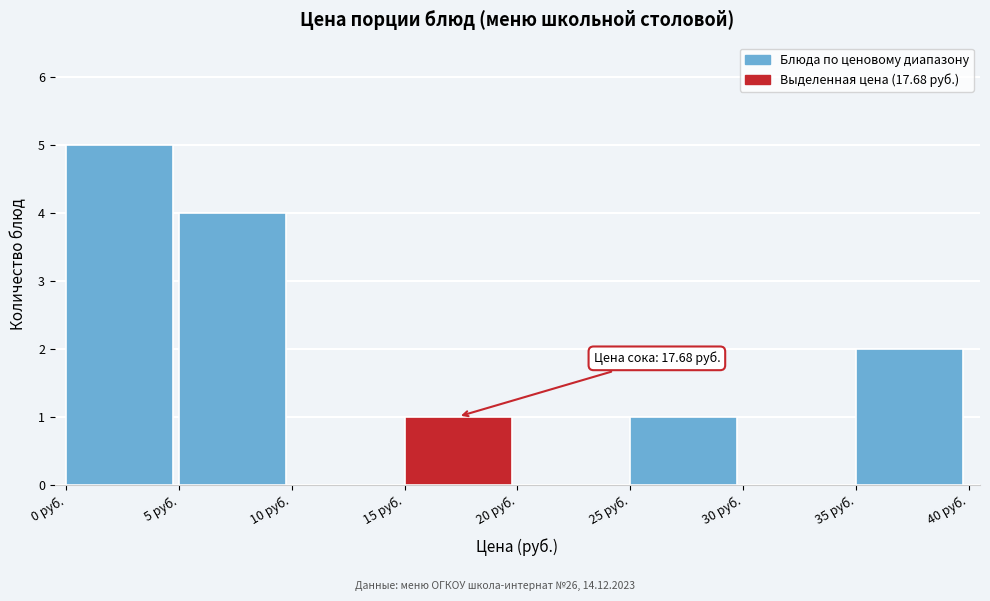

Which range on the x-axis has the tallest bar?

0 to 5